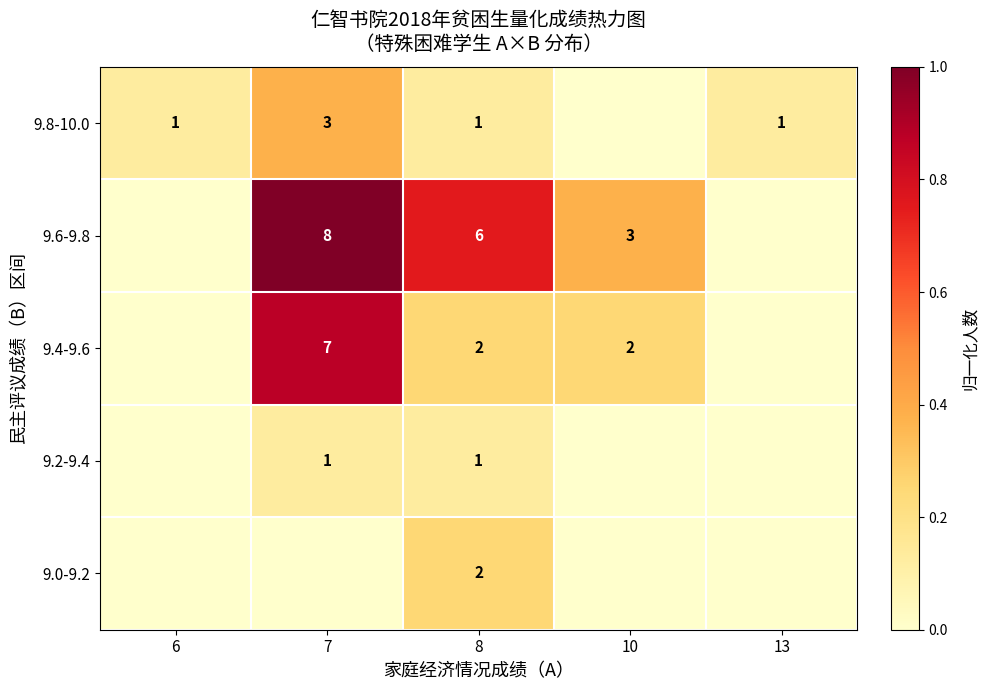

True or false: 9.4-9.6 has a value of 1 at 8.

False